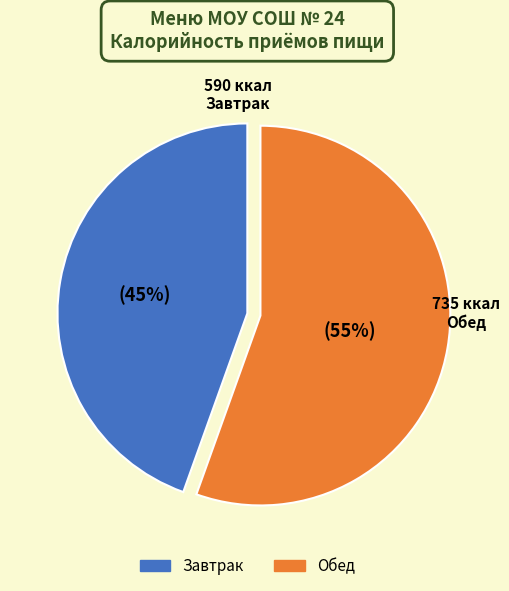

To the nearest percent, what is the average slice percentage?

50%